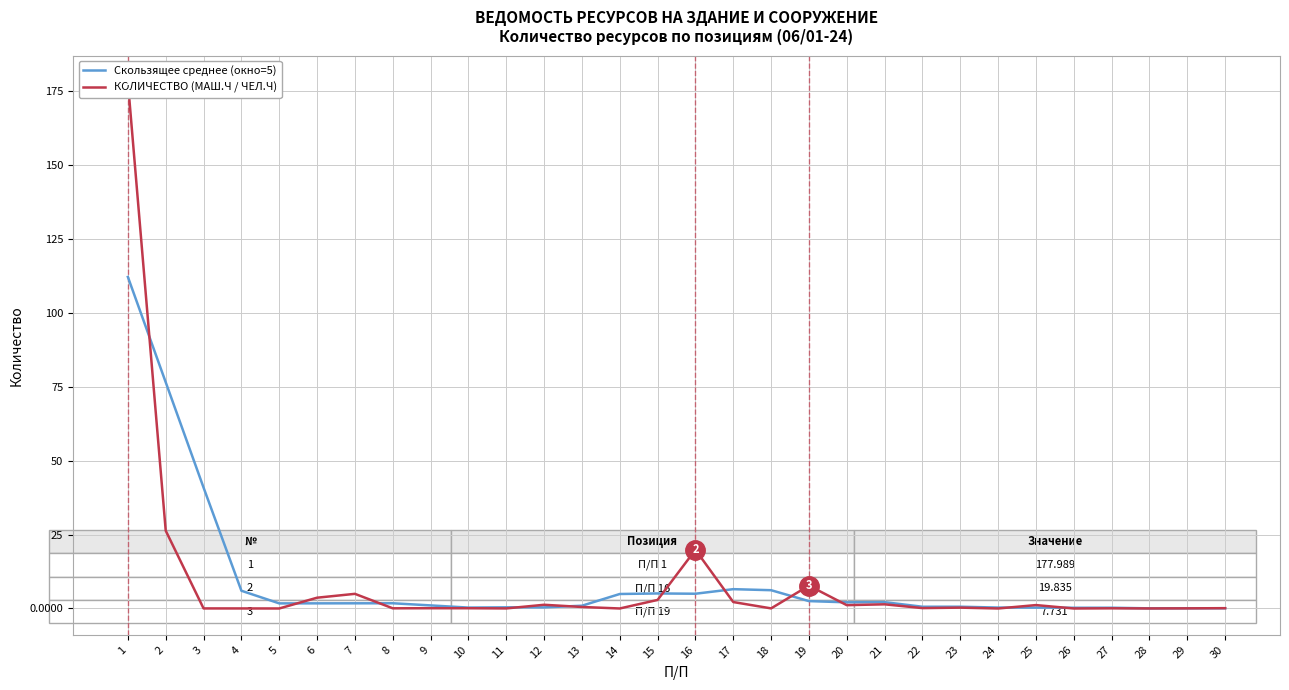

List the series in order of their peak value, lowest first.

Скользящее среднее (окно=5), КОЛИЧЕСТВО (МАШ.Ч / ЧЕЛ.Ч)